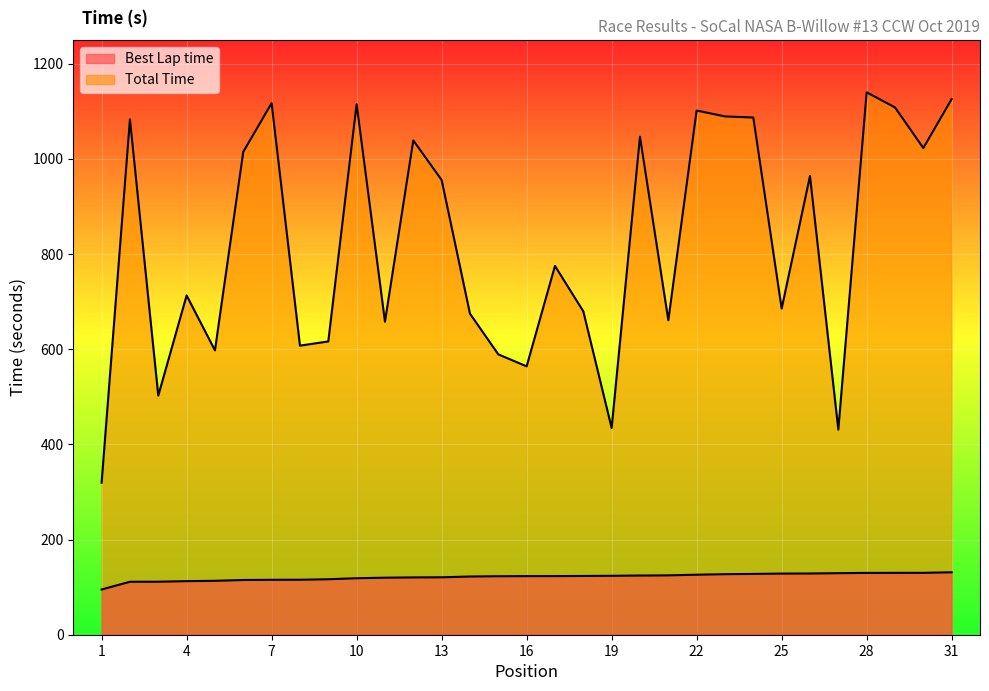

What is the difference between the highest and lowest values at 10?

996.2